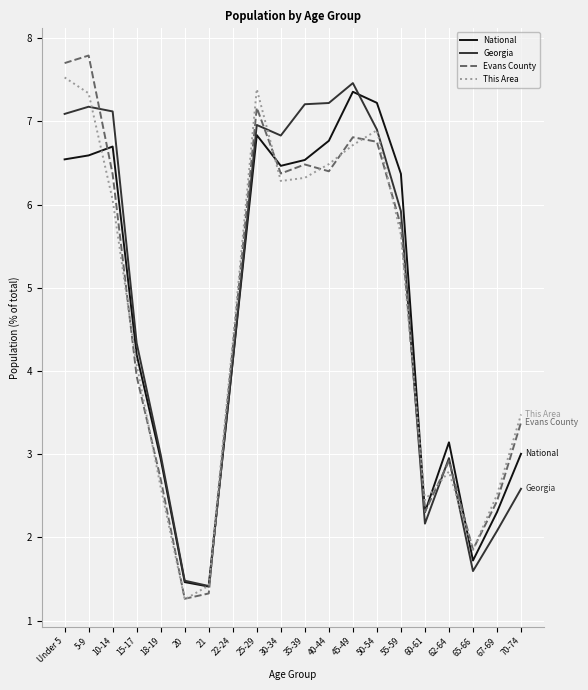

What is the difference between the second highest and minimum values in the Evans County series?

6.4